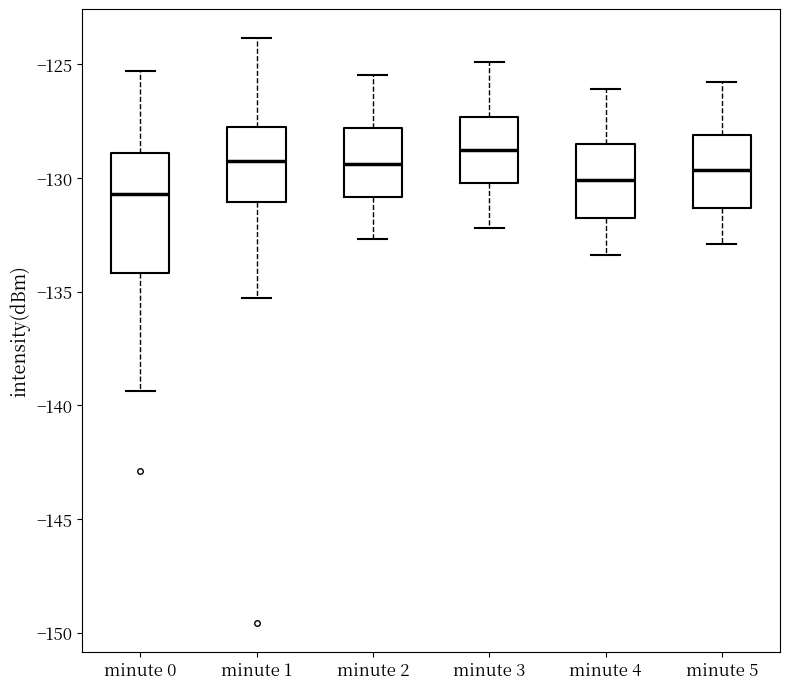

Comparing the boxes themselves (not the whiskers), which one is the tallest?

minute 0